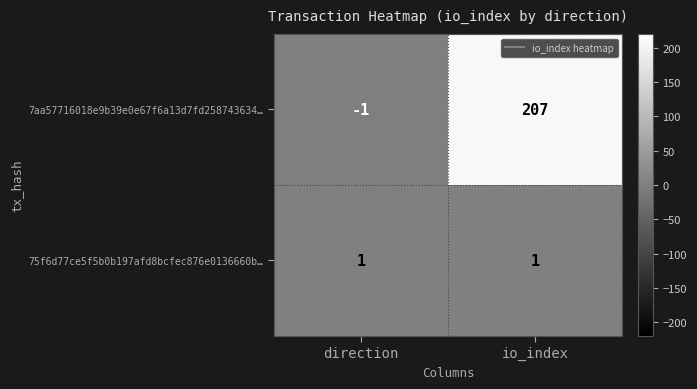

Count the number of data series in this chart.

2